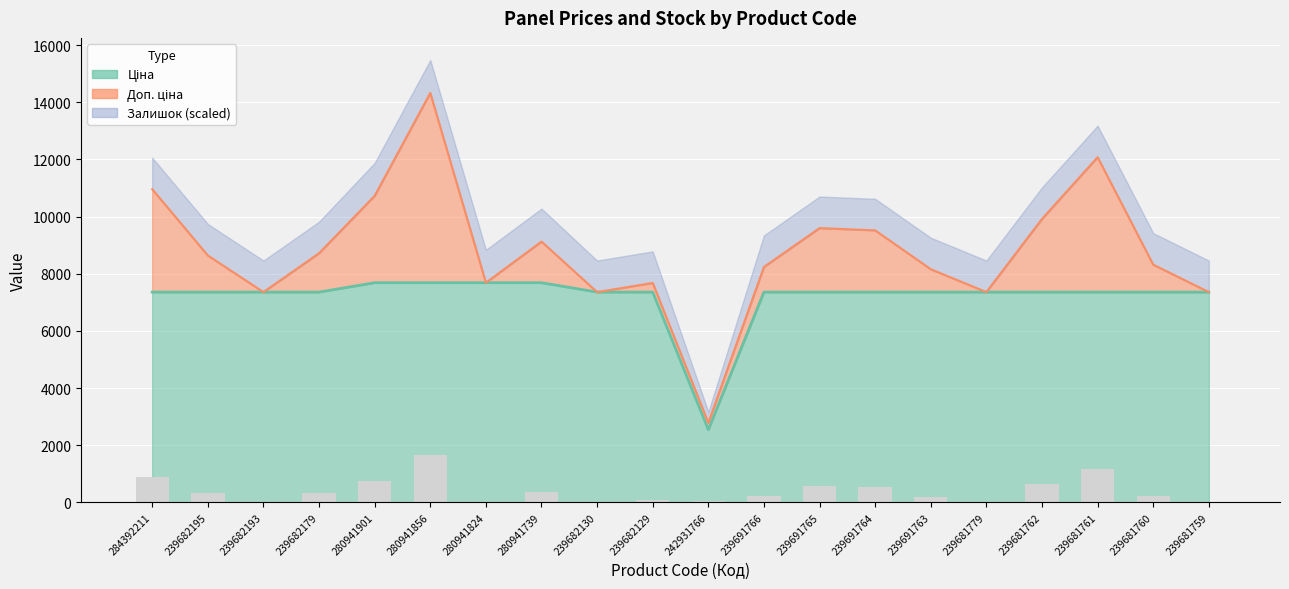

Where is Ціна nearest to the value 5116?

284392211